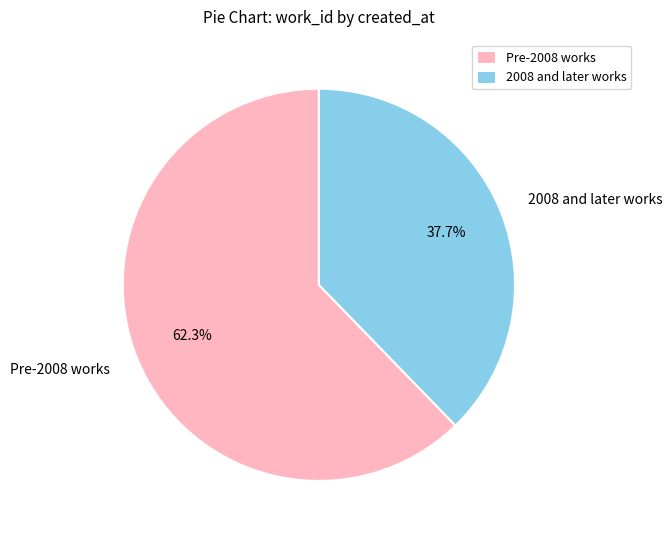

Which category has the smallest portion of the pie?

2008 and later works